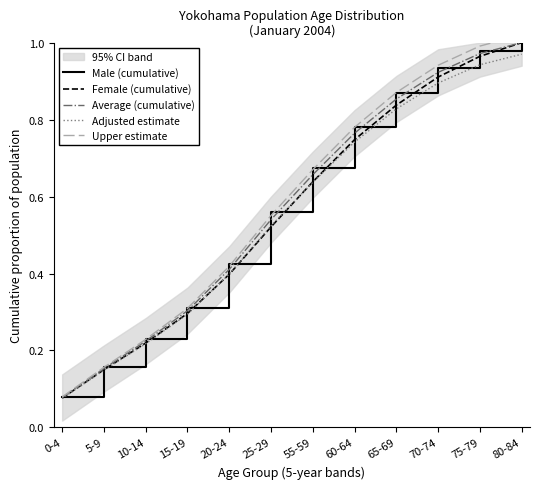

True or false: Female (cumulative) has more than 2 points higher than both neighbors.

False